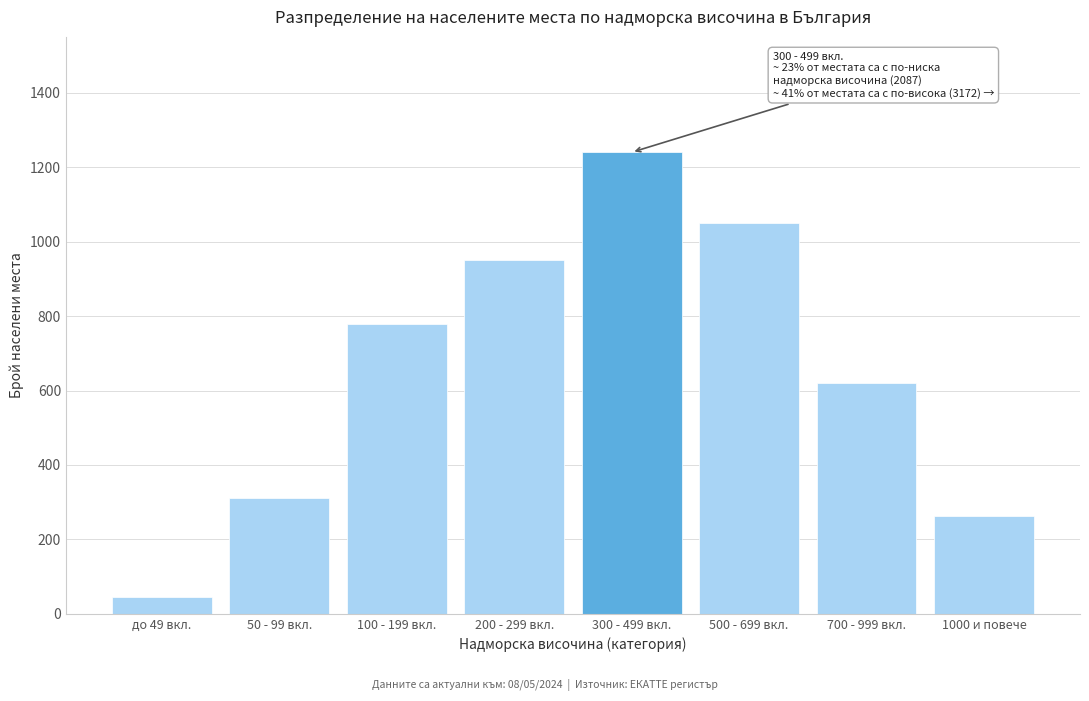

Reading left to right, list all the values displayed in this chart.

до 49 вкл.=45	50 - 99 вкл.=312	100 - 199 вкл.=780	200 - 299 вкл.=950	300 - 499 вкл.=1240	500 - 699 вкл.=1050	700 - 999 вкл.=620	1000 и повече=262